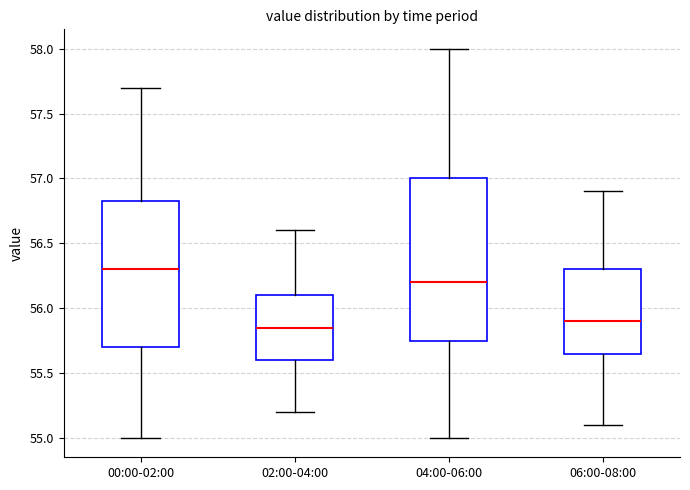

Reading left to right, read every box against the y-axis: the position of its median line, the range the box covers, and the ends of its whiskers. The values are not printed on the chart, so give them approximately, as read against the axis.

00:00-02:00: median 56.30, box 55.70 to 56.85, whiskers 55.00 to 57.70
02:00-04:00: median 55.85, box 55.60 to 56.10, whiskers 55.20 to 56.60
04:00-06:00: median 56.20, box 55.75 to 57.00, whiskers 55.00 to 58.00
06:00-08:00: median 55.90, box 55.65 to 56.30, whiskers 55.10 to 56.90